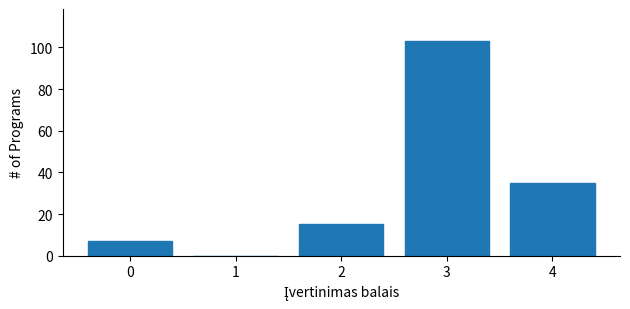

Reading right to left, what are all the values shown in this chart?

4=35	3=103	2=15	1=0	0=7